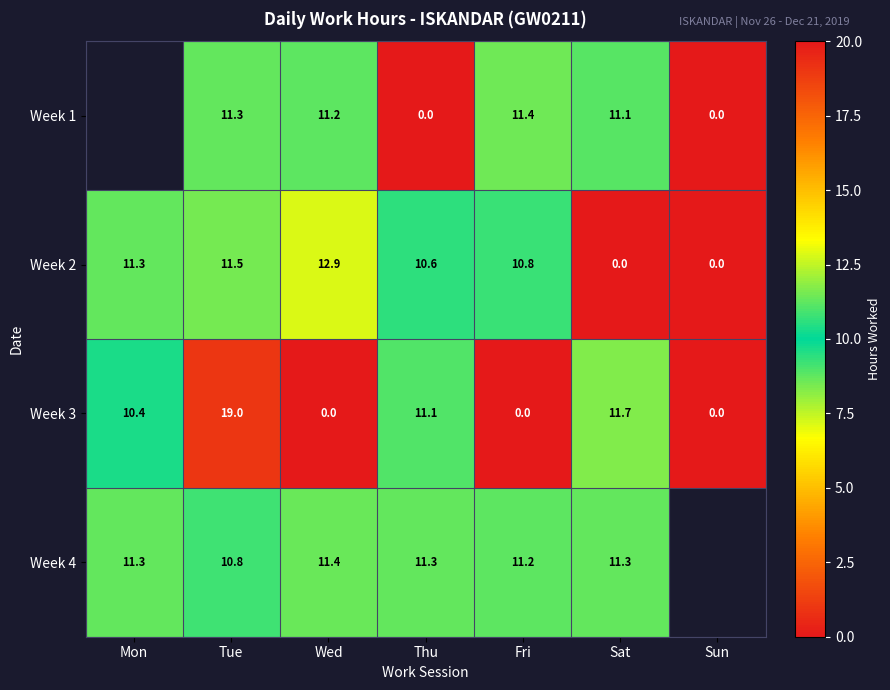

True or false: Week 4 has a value of 15.7 at Mon.

False